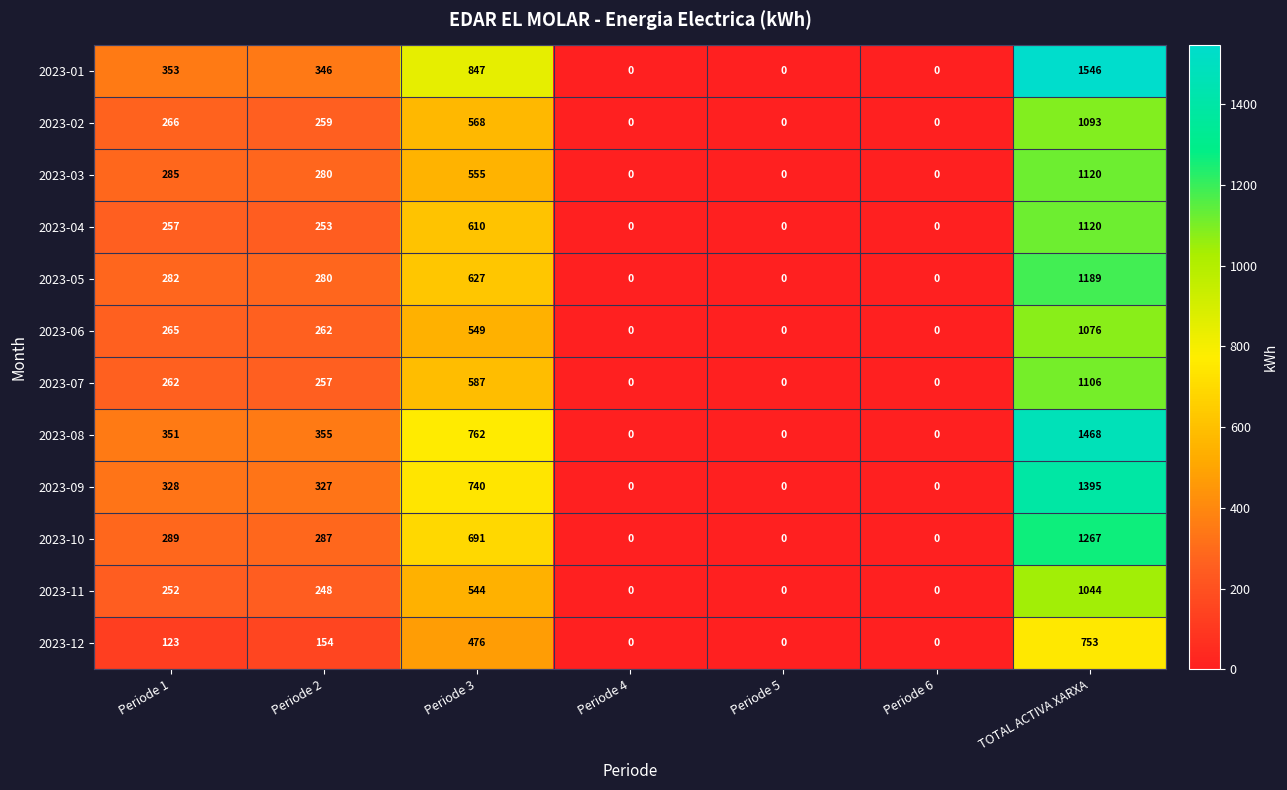

Which series changed the most between Periode 2 and Periode 3?

2023-01